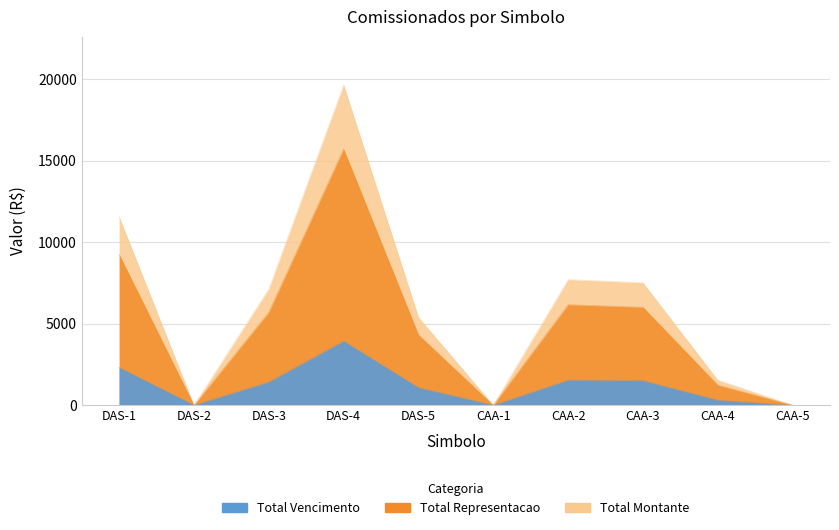

What is the label of the 1st point from the right?

CAA-5